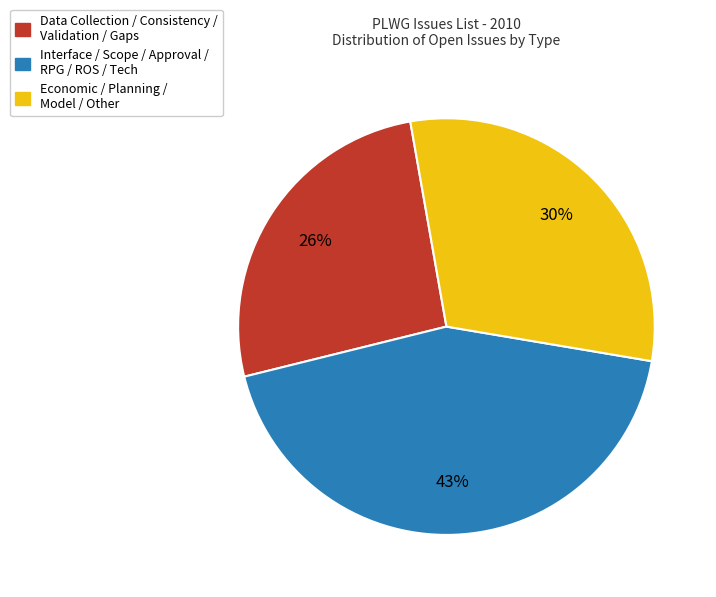

Does any single category account for the majority?

No